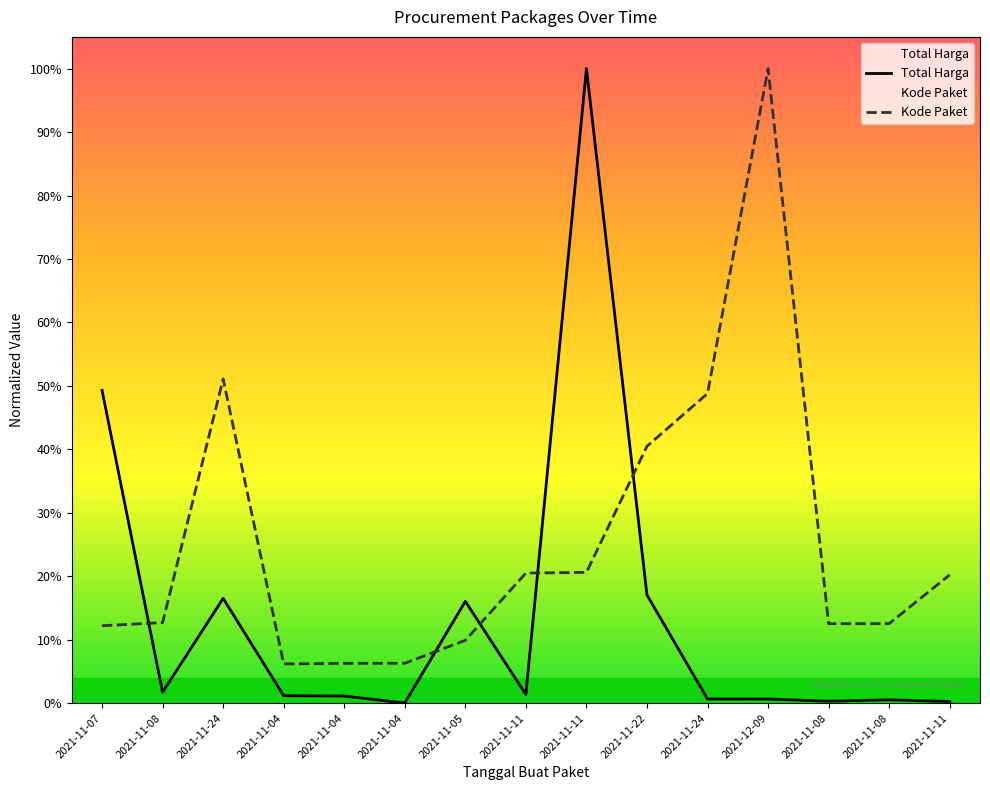

Which series has the largest total across all categories?

Kode Paket